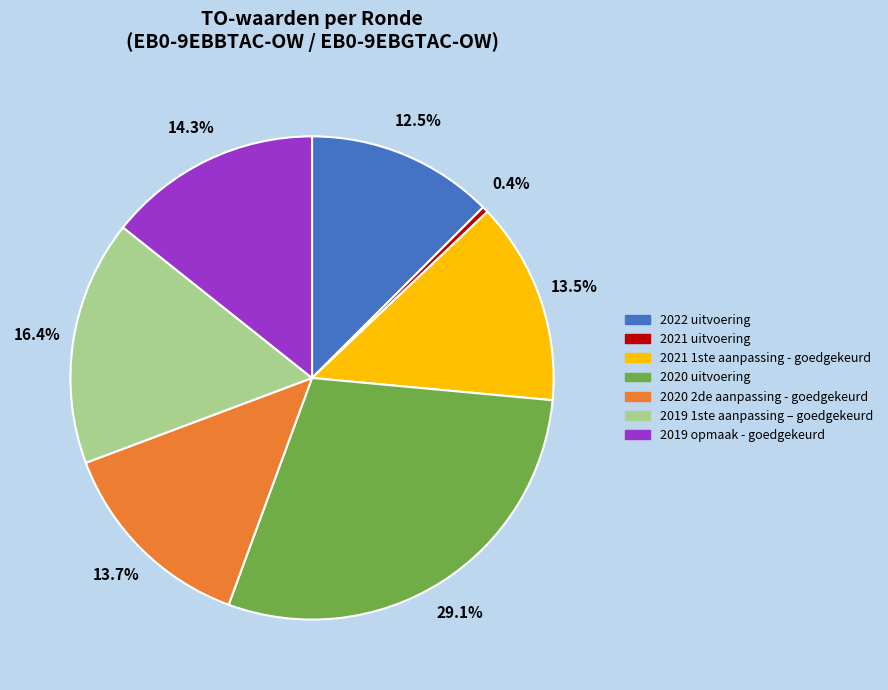

Which category has the smallest portion of the pie?

2021 uitvoering